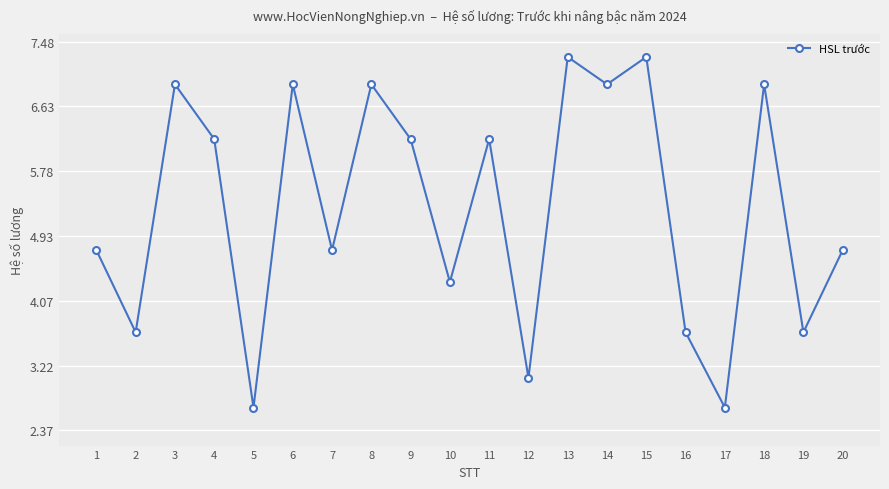

Reading left to right, what are all the values shown in this chart?

1=4.7	2=3.7	3=6.9	4=6.2	5=2.7	6=6.9	7=4.7	8=6.9	9=6.2	10=4.3	11=6.2	12=3.1	13=7.3	14=6.9	15=7.3	16=3.7	17=2.7	18=6.9	19=3.7	20=4.7